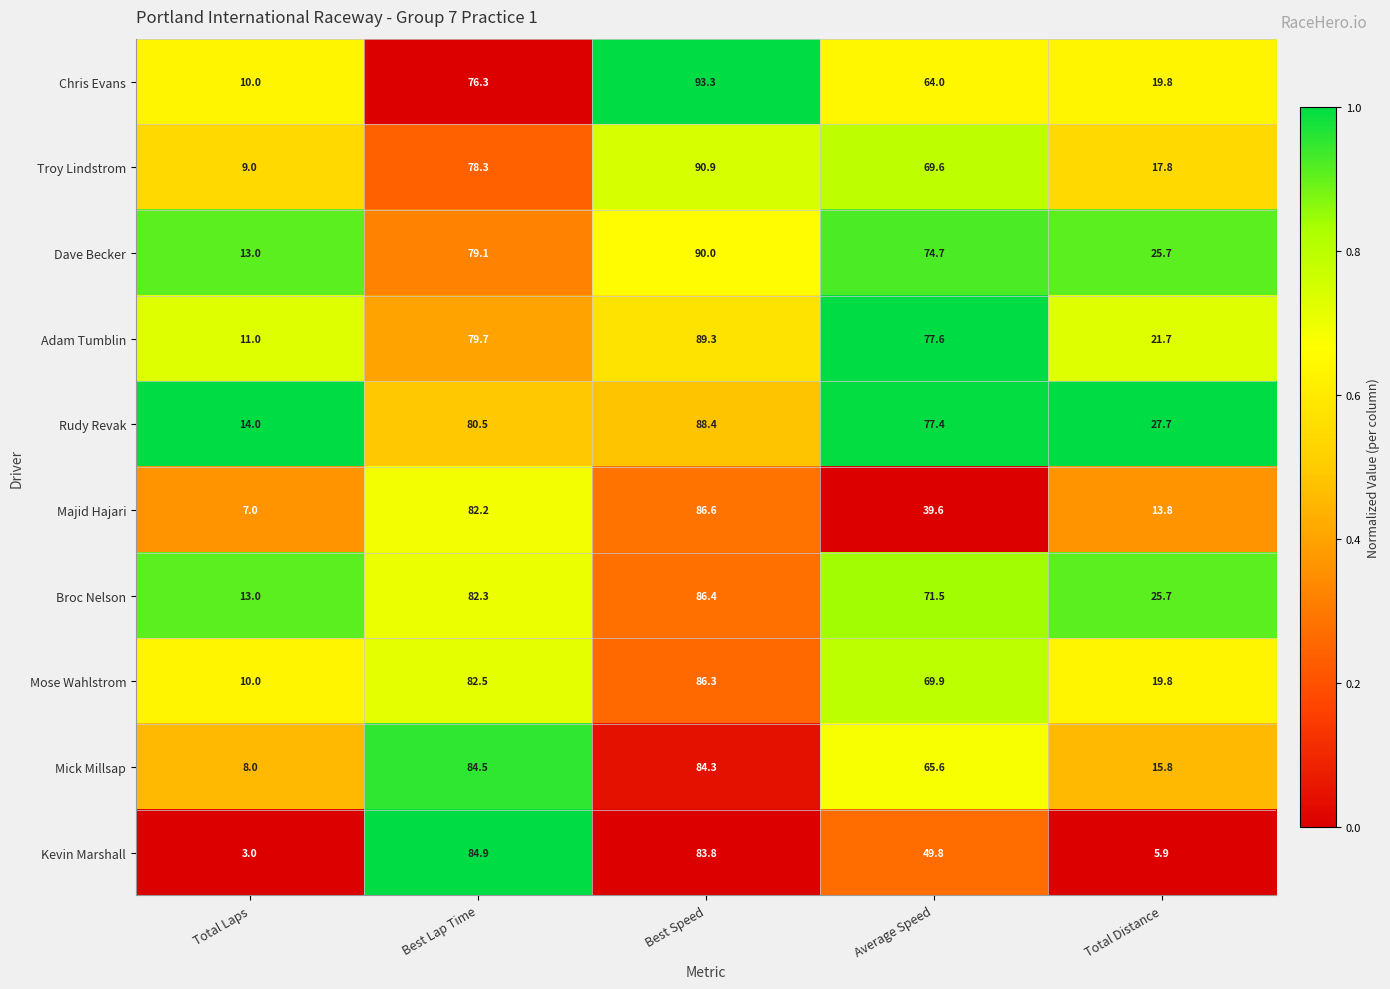

True or false: Mose Wahlstrom has a value of 86.3 at Best Speed.

True